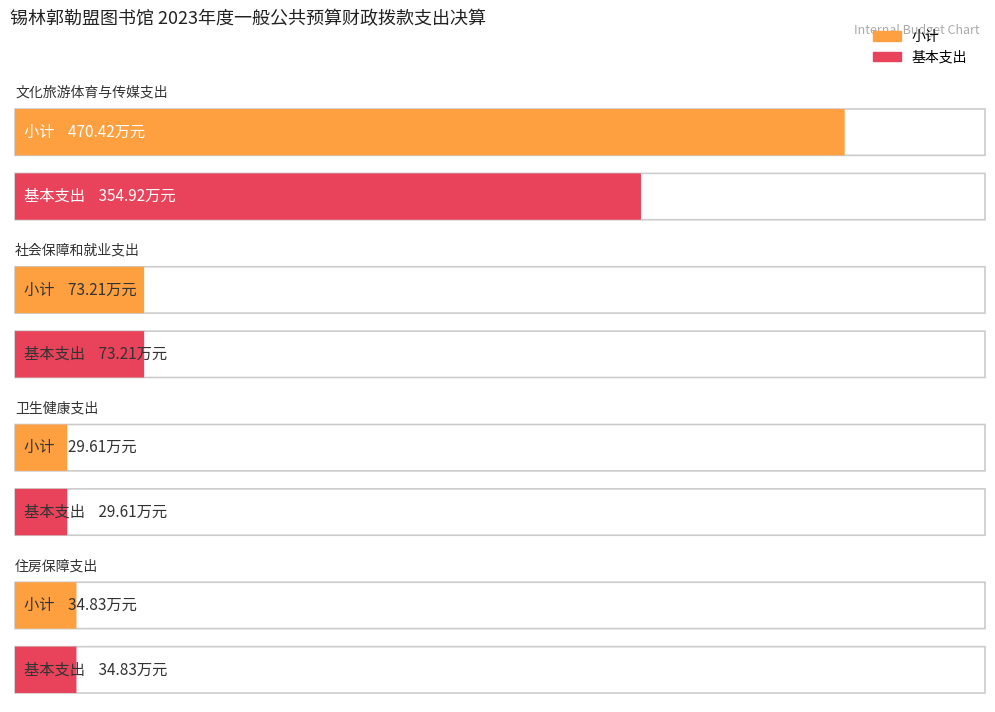

Which series changed the most between 社会保障和就业支出 and 卫生健康支出?

小计